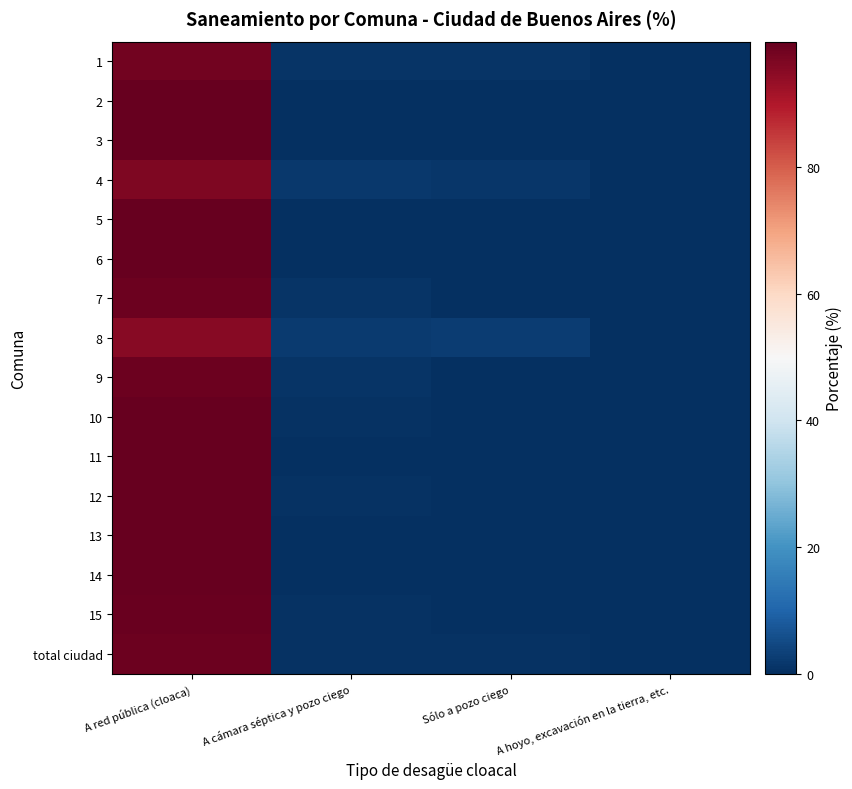

Which category has the lowest value across all series?

A hoyo, excavación en la tierra, etc.